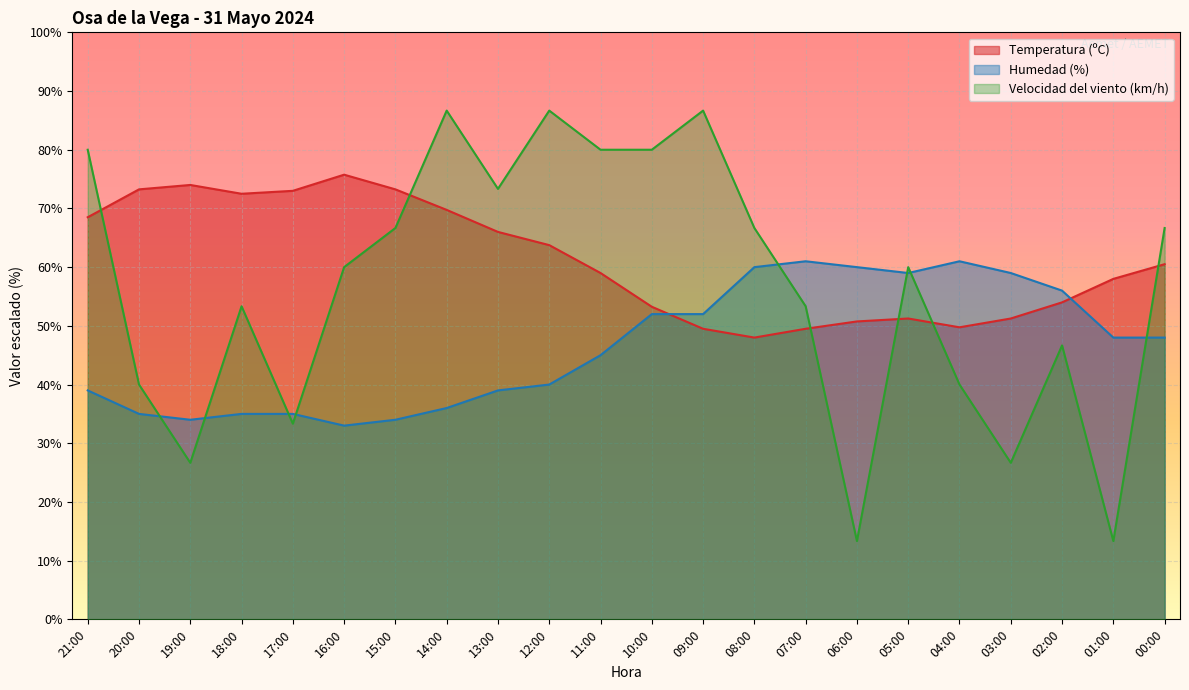

Is it true that Velocidad del viento (km/h) equals 80.0 at 21:00?

True